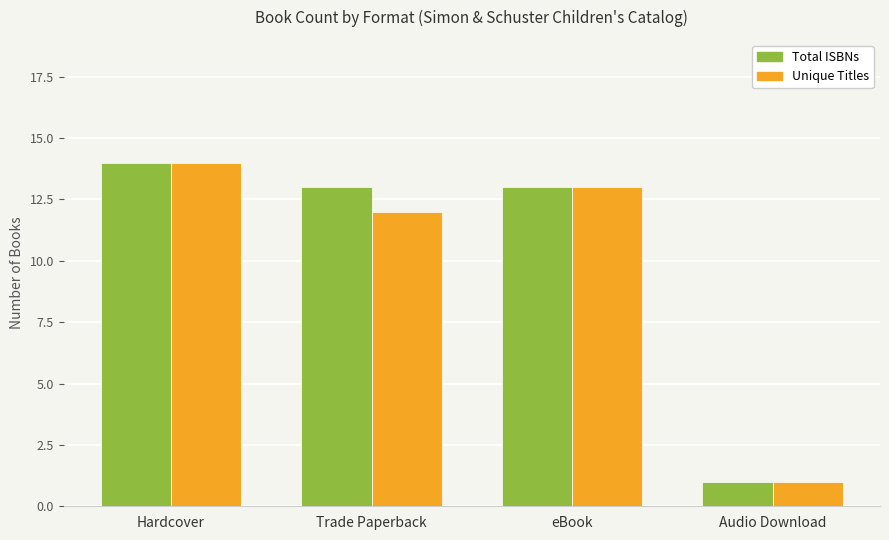

What is the total value across all series at Trade Paperback?

25